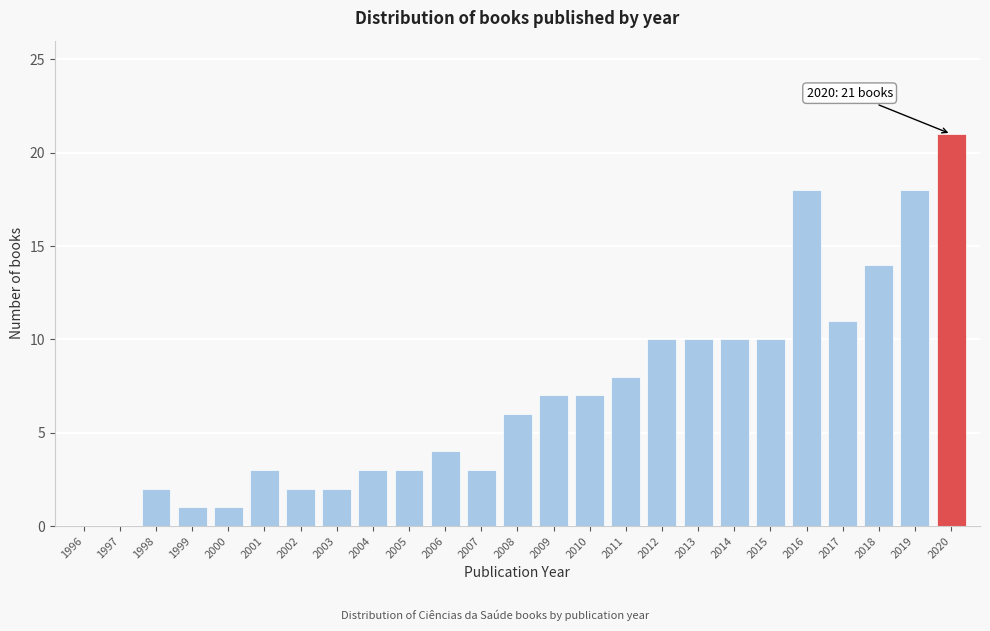

Reading left to right, what are all the values shown in this chart?

1996=0	1997=0	1998=2	1999=1	2000=1	2001=3	2002=2	2003=2	2004=3	2005=3	2006=4	2007=3	2008=6	2009=7	2010=7	2011=8	2012=10	2013=10	2014=10	2015=10	2016=18	2017=11	2018=14	2019=18	2020=21